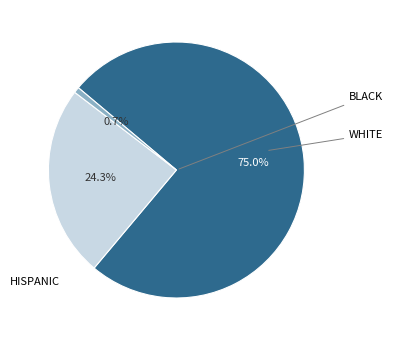

How many slices are in this pie chart?

3